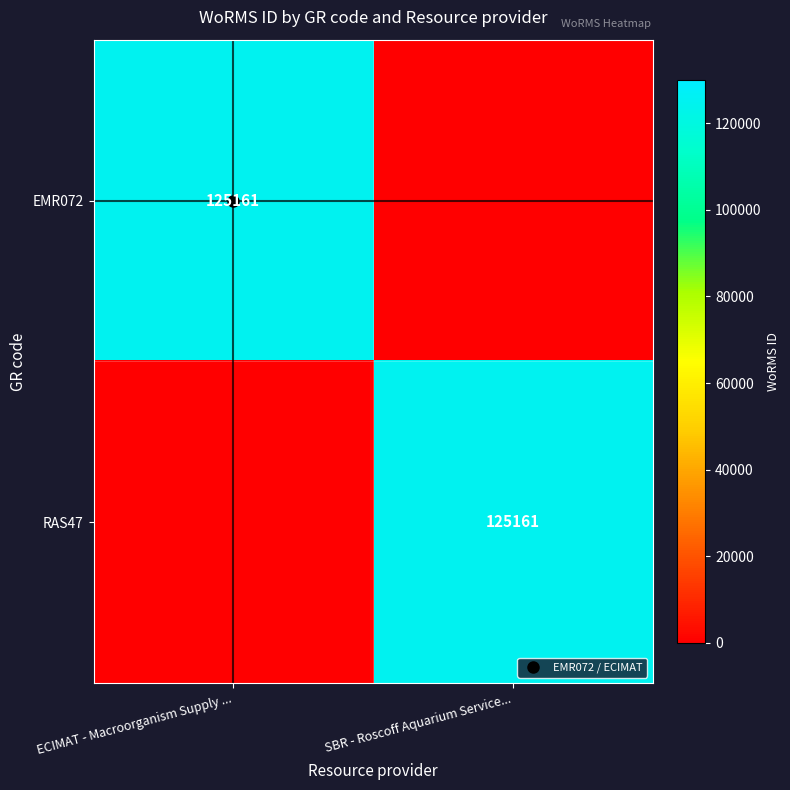

Is the value of EMR072 at ECIMAT - Macroorganism Supply ... greater than the value of RAS47 at SBR - Roscoff Aquarium Service...?

No